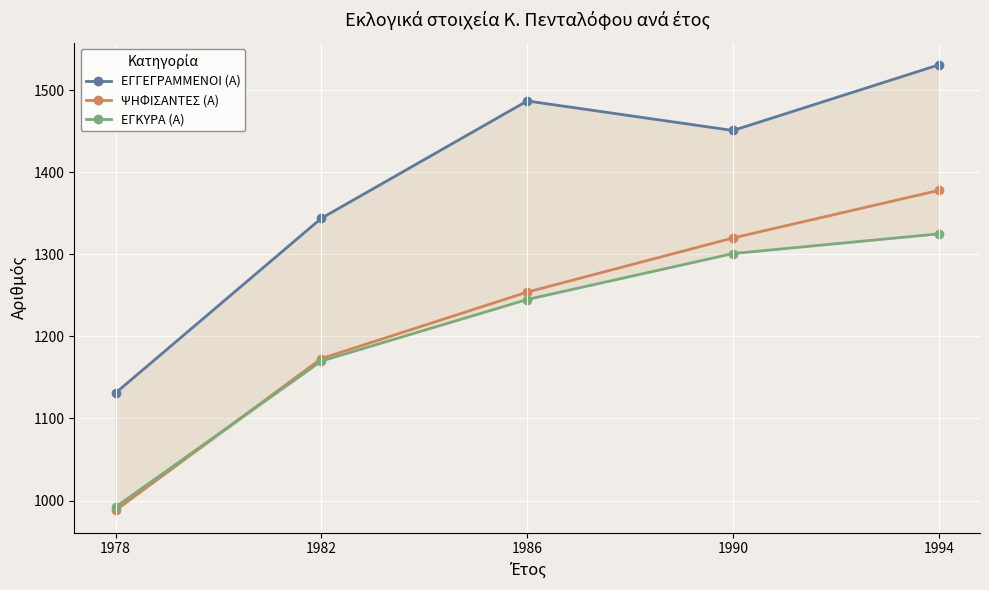

At which label does ΨΗΦΙΣΑΝΤΕΣ (Α) first exceed 1254?

1990